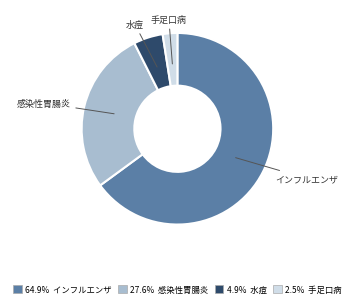

To the nearest percent, what is the average slice percentage?

25%